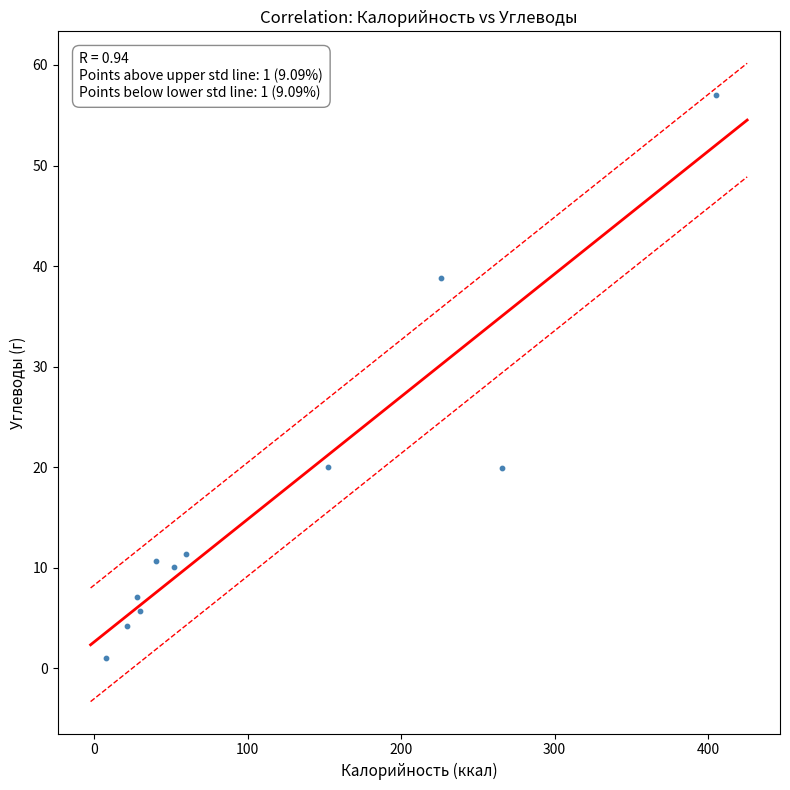

What is the average Y value?

16.9